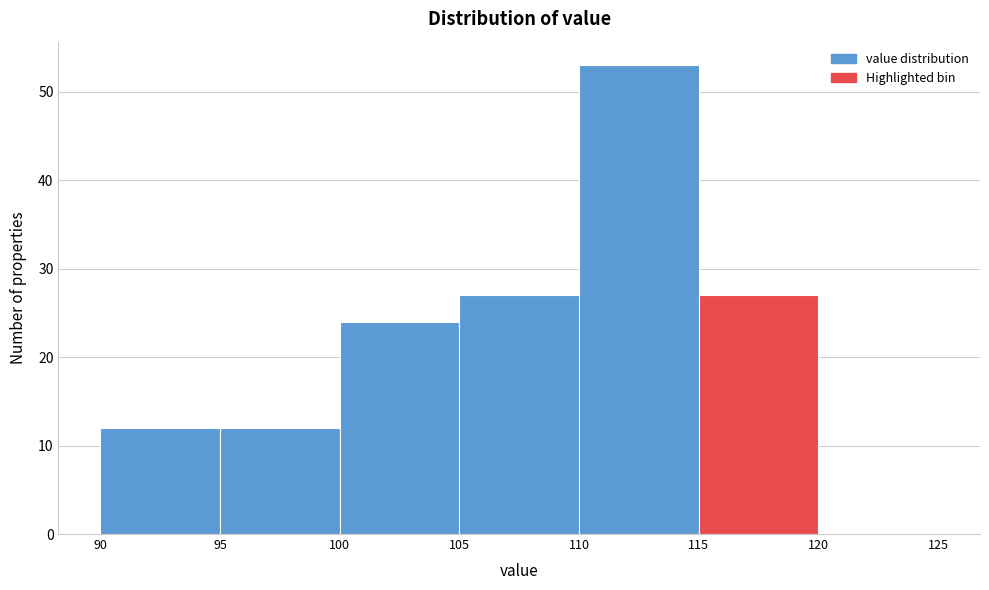

Over which range of the x-axis is the bar tallest?

110 to 115